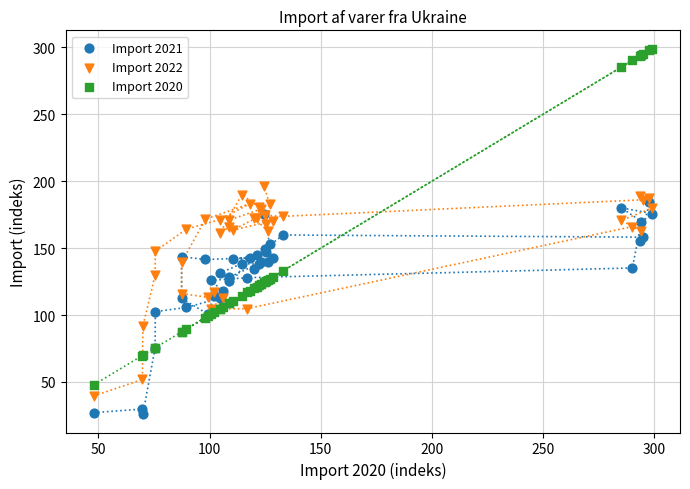

What are all the series names shown in the legend?

Import 2021, Import 2022, Import 2020